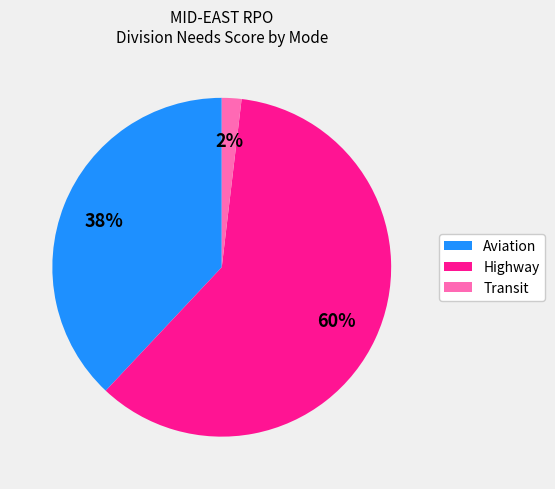

Is it true that Transit is 2% of the pie?

True